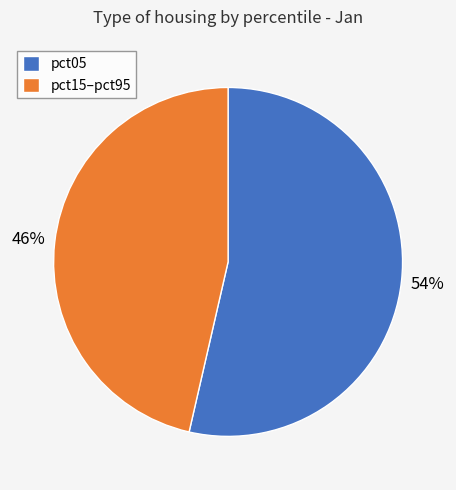

Is there a majority slice in this chart?

Yes